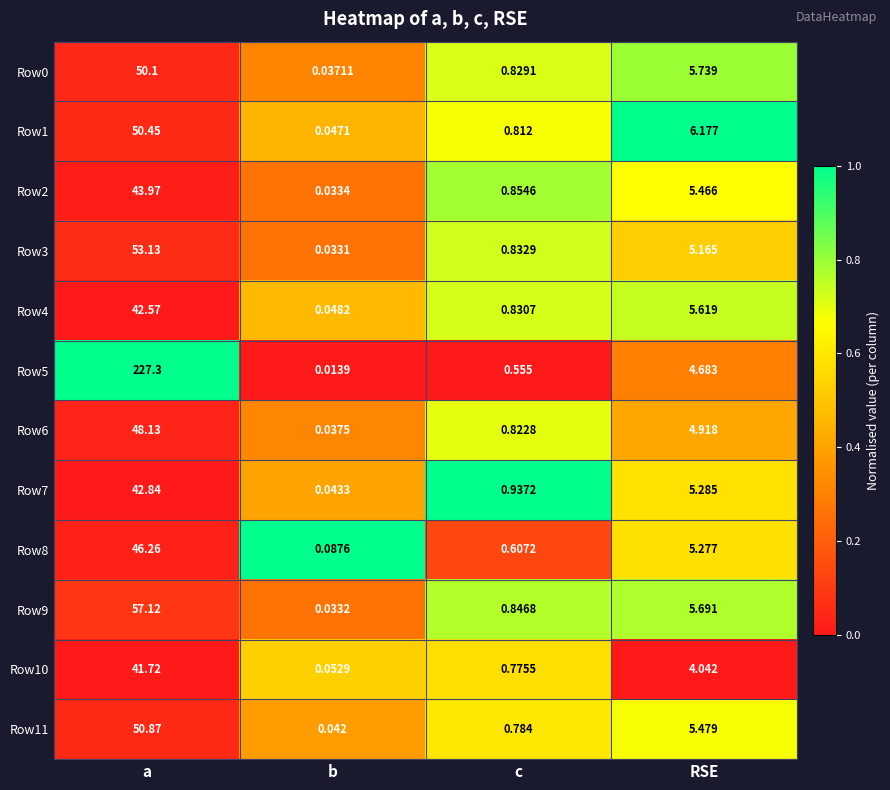

What is the spread (max minus min) of values at RSE?

2.1